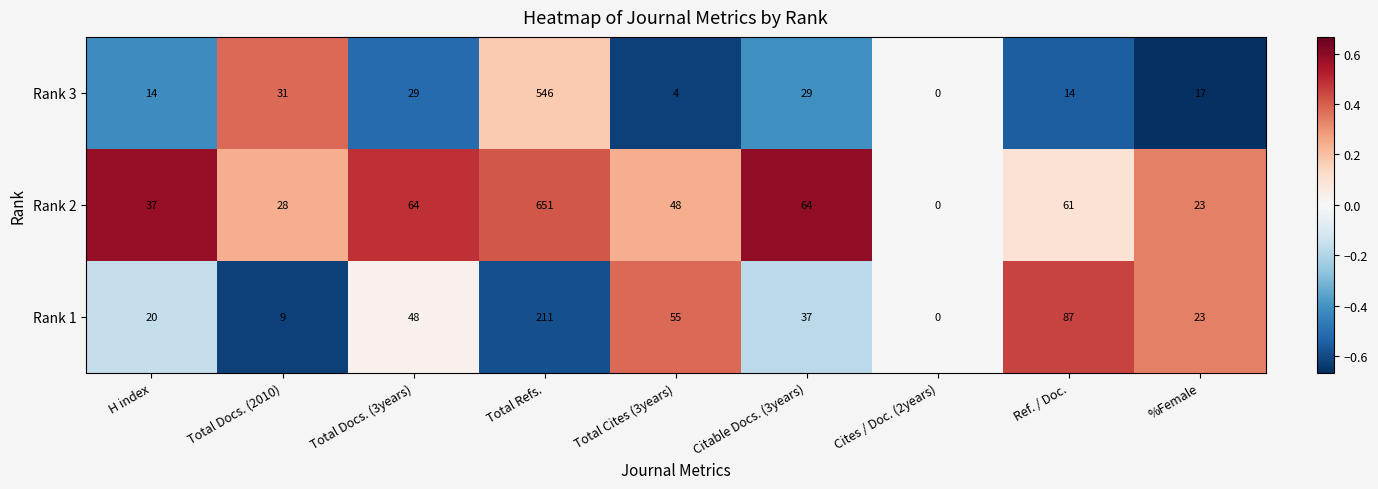

Reading left to right, list all the values displayed in this chart.

Rank 3: 14	31	29	546	4	29	0	14	17
Rank 2: 37	28	64	651	48	64	0	61	23
Rank 1: 20	9	48	211	55	37	0	87	23